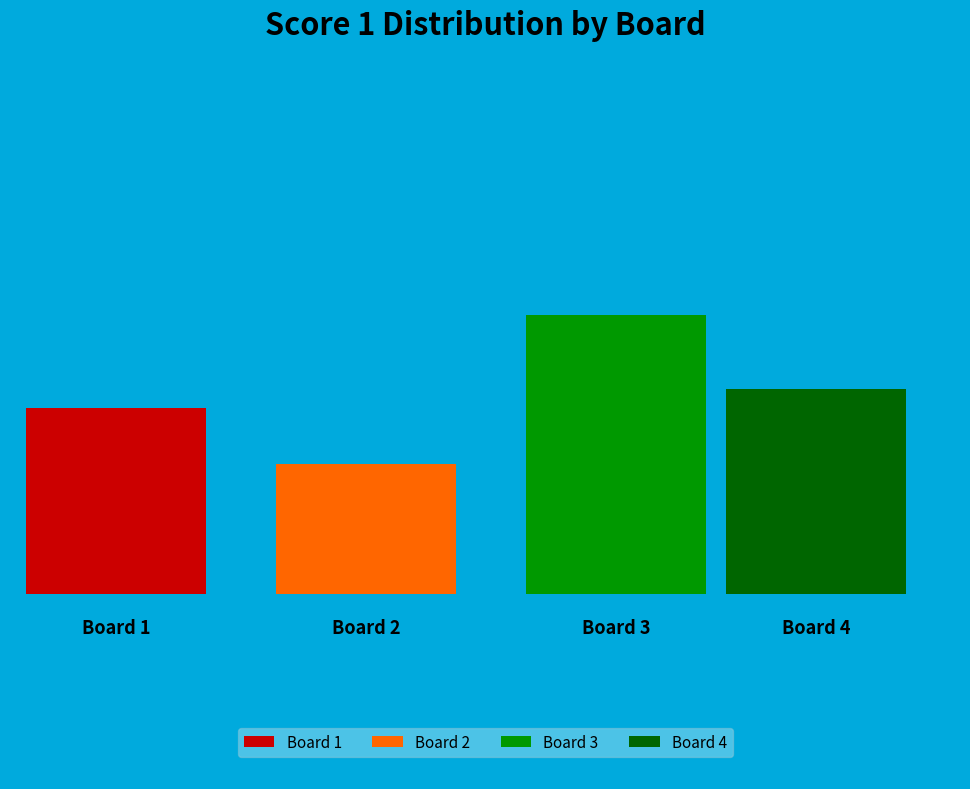

Between Board 4 and Board 2, which is larger?

Board 4